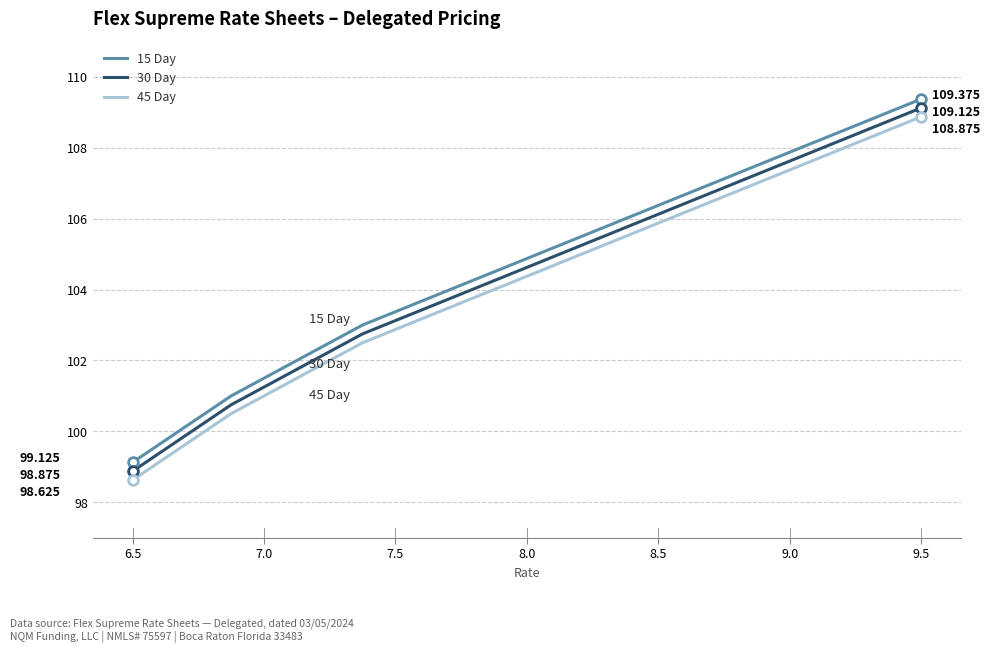

True or false: 30 Day and 15 Day cross at least once.

False